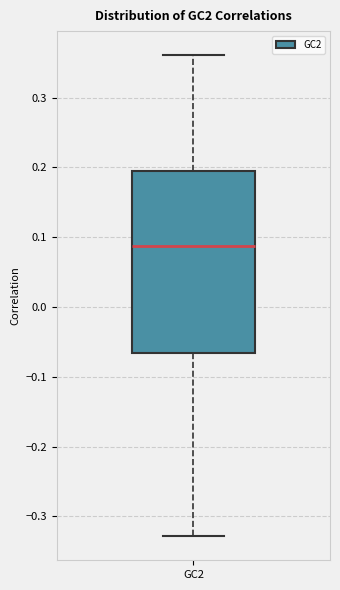

Read this box plot against the y-axis: the position of the median line, the range covered by the box, and the ends of both whiskers. The values are not printed on the chart, so give them approximately, as read against the axis.

median 0.09, box -0.07 to 0.19, whiskers -0.33 to 0.36